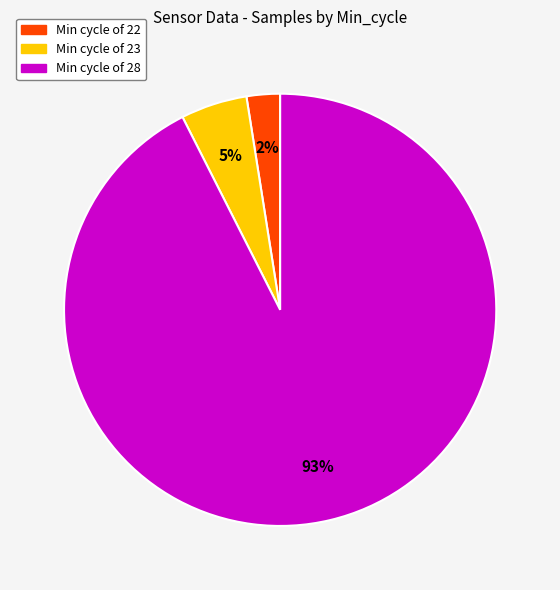

To the nearest percent, what is the average slice percentage?

33%